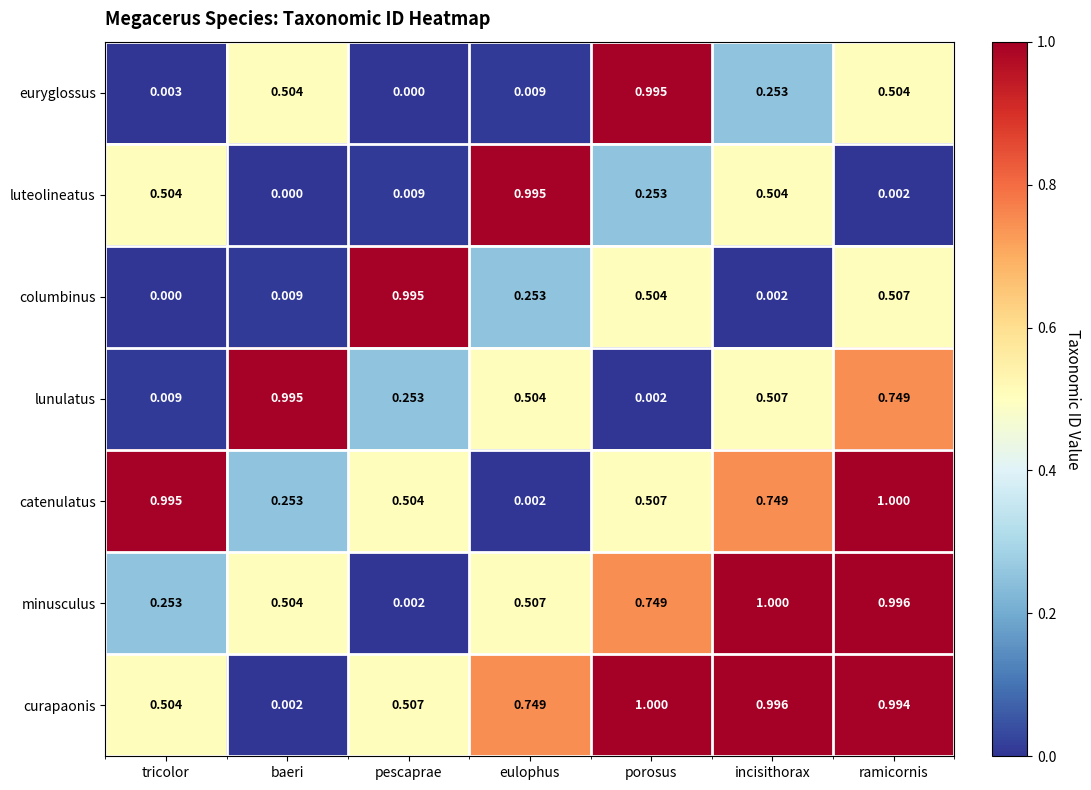

Which series has the largest total across all categories?

curapaonis